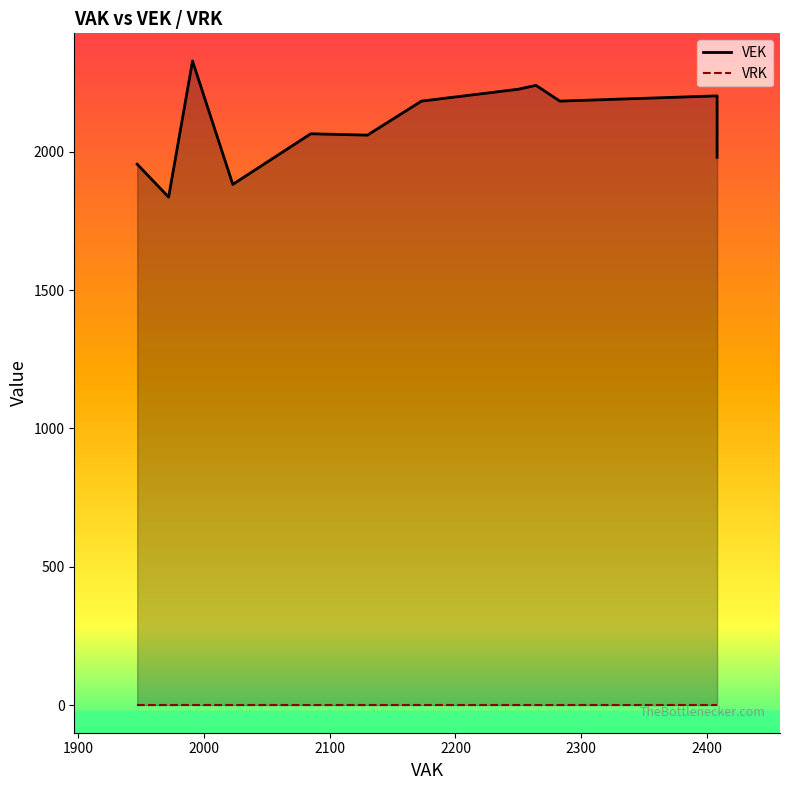

What are all the series names shown in the legend?

VEK, VRK